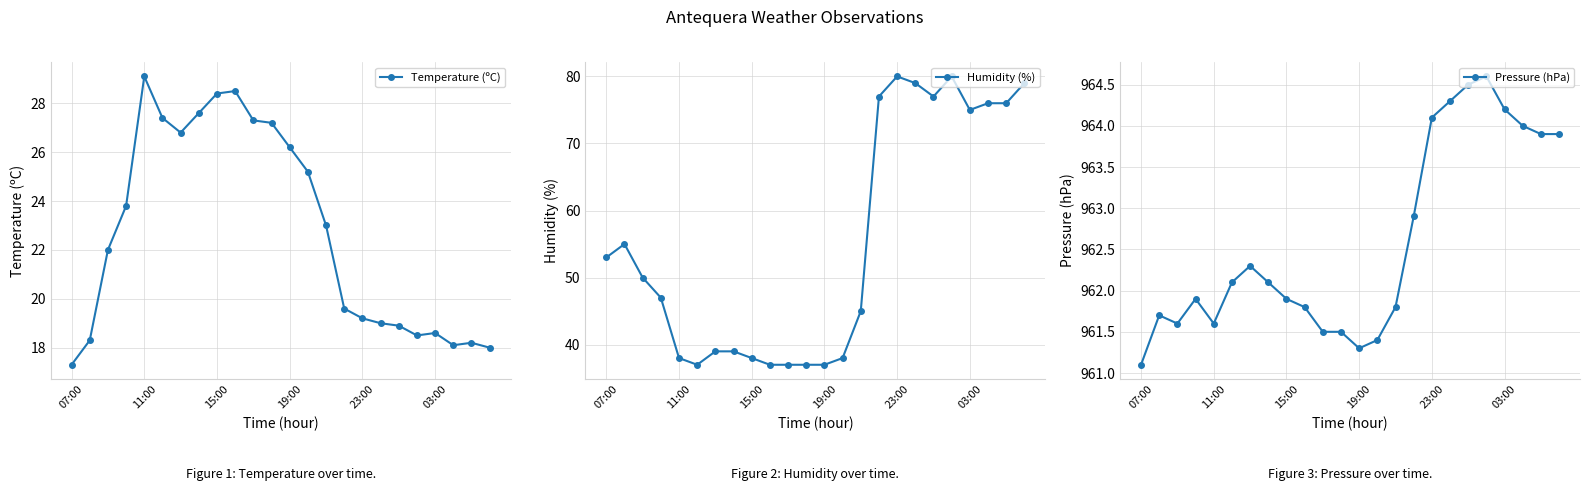

Reading right to left, extract all data points from this chart.

Temperature (ºC): 18.0	18.2	18.1	18.6	18.5	18.9	19.0	19.2	19.6	23.0	25.2	26.2	27.2	27.3	28.5	28.4	27.6	26.8	27.4	29.1	23.8	22.0	18.3	17.3
Humidity (%): 79.0	76.0	76.0	75.0	80.0	77.0	79.0	80.0	77.0	45.0	38.0	37.0	37.0	37.0	37.0	38.0	39.0	39.0	37.0	38.0	47.0	50.0	55.0	53.0
Pressure (hPa): 963.9	963.9	964.0	964.2	964.6	964.5	964.3	964.1	962.9	961.8	961.4	961.3	961.5	961.5	961.8	961.9	962.1	962.3	962.1	961.6	961.9	961.6	961.7	961.1